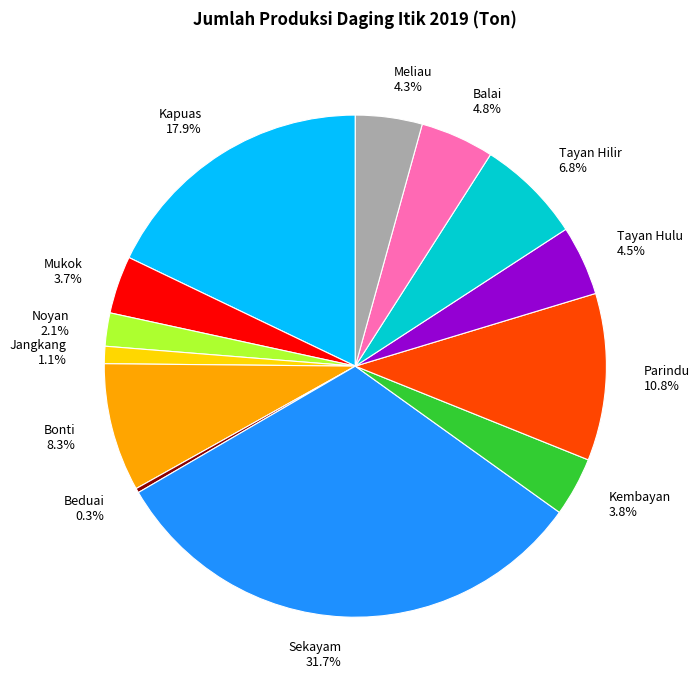

Which category has the smallest portion of the pie?

Beduai